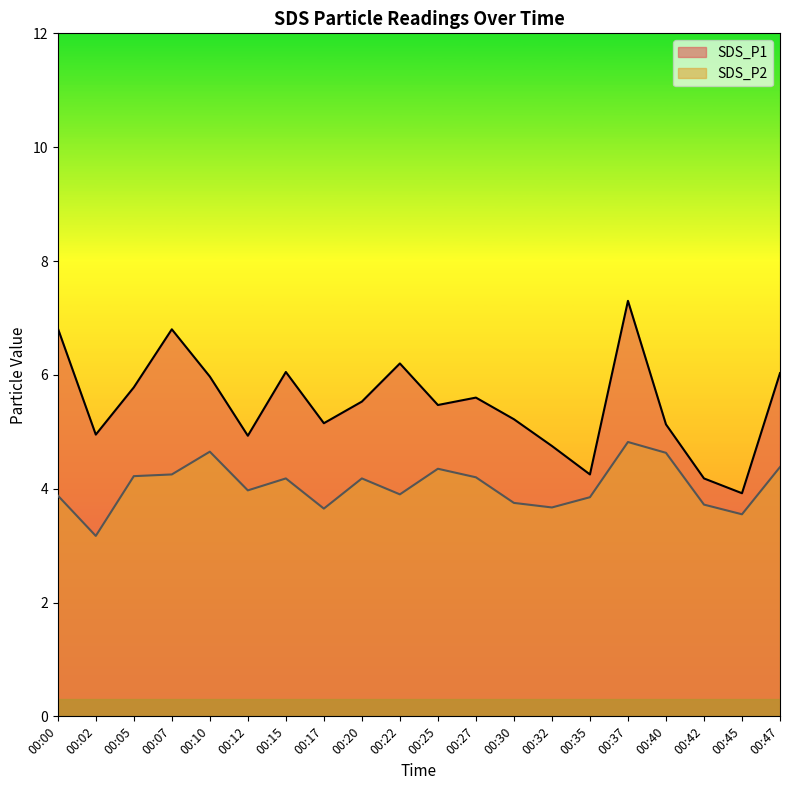

Which has a higher value, 00:30 or 00:02?

00:30